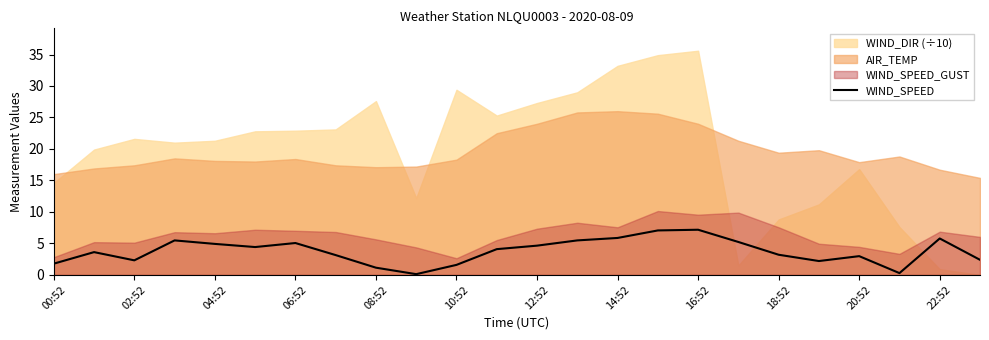

Is it true that WIND_SPEED equals 4.4 at 18:52?

False